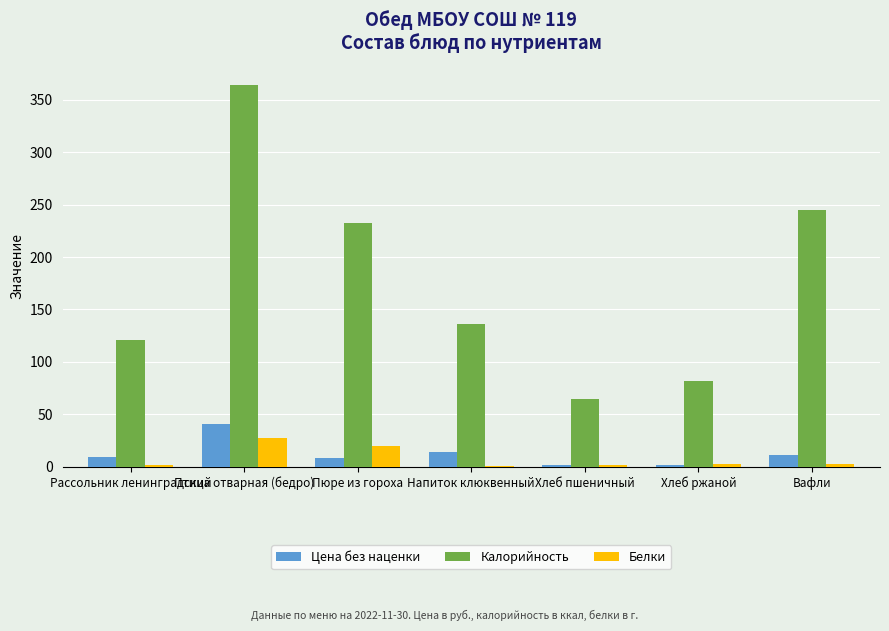

Is it true that Калорийность equals 121.2 at Рассольник ленинградский?

True